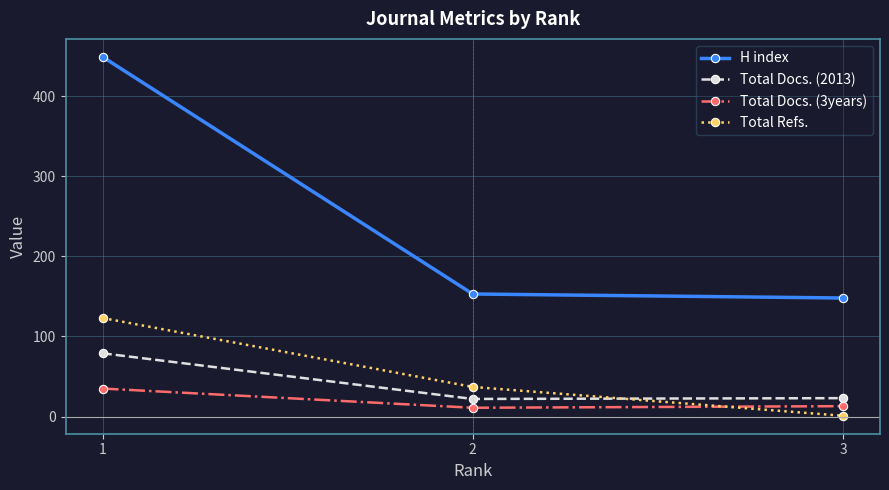

The Total Docs. (3years) series shows 13 at 3. True or false?

True